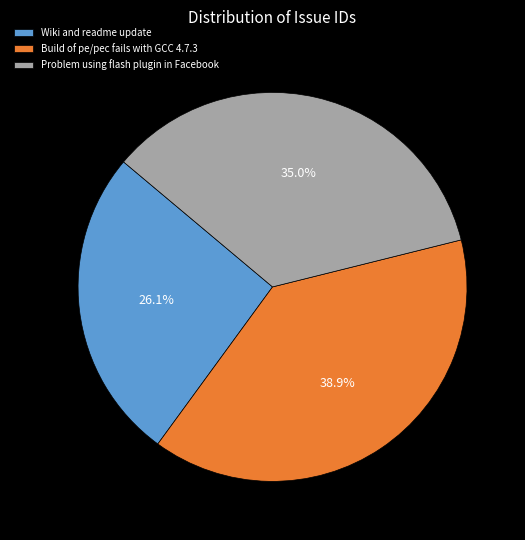

To the nearest percent, what is the difference between the largest and smallest slice percentages?

13%